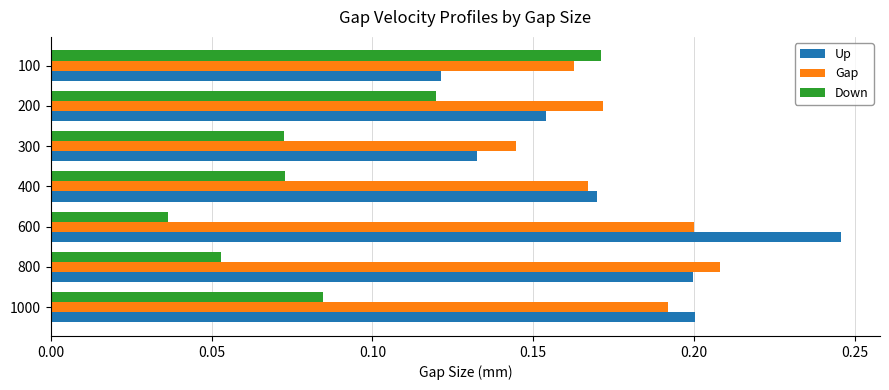

What is the sum of all Gap values?

1.2